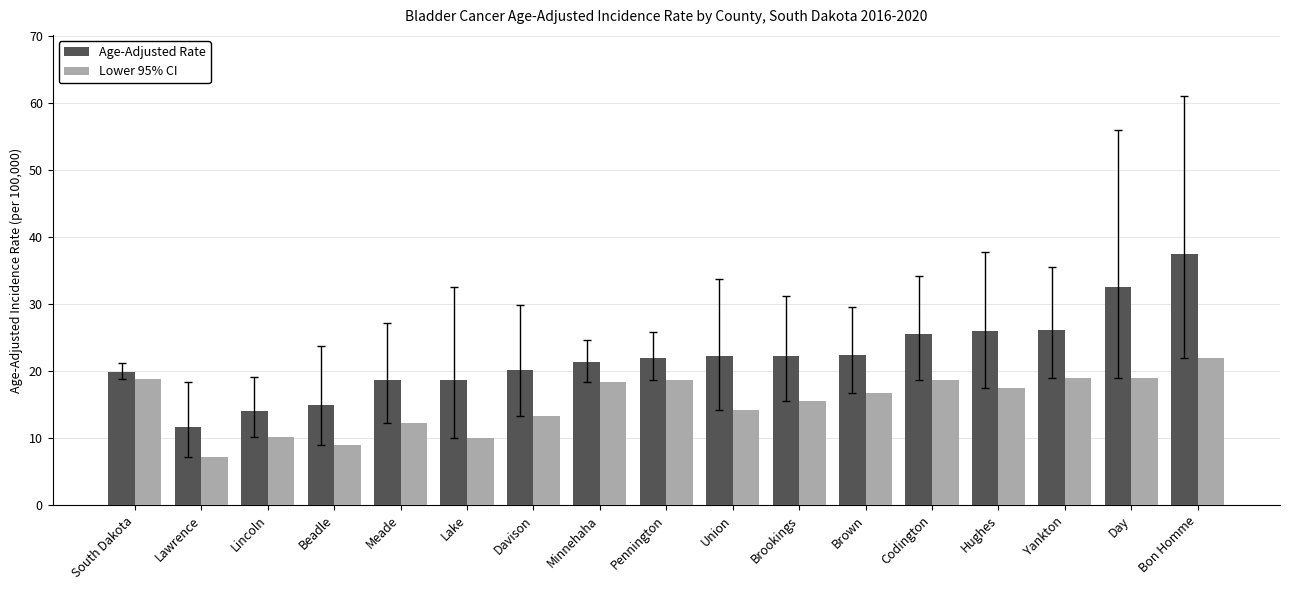

What is the label of the 5th bar from the right?

Codington